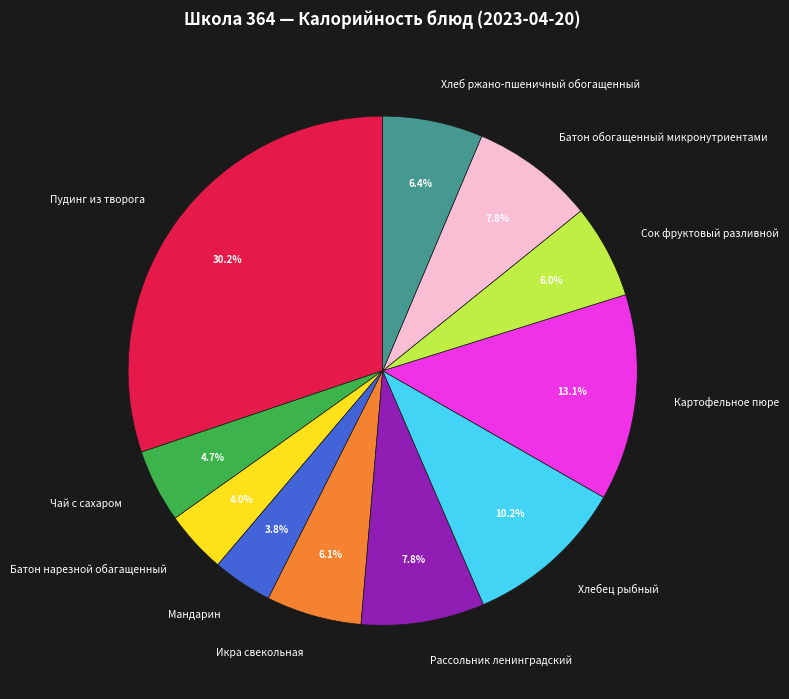

Is there any slice that represents more than half of the pie?

No